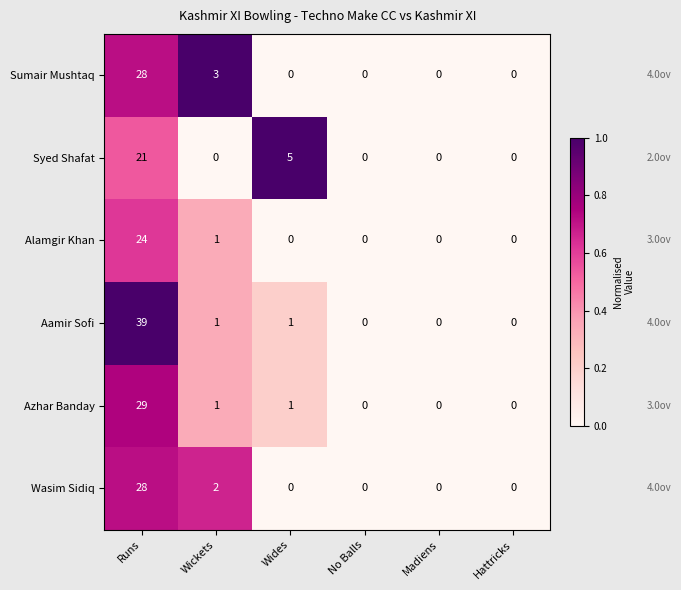

How many categories are shown in the chart?

6